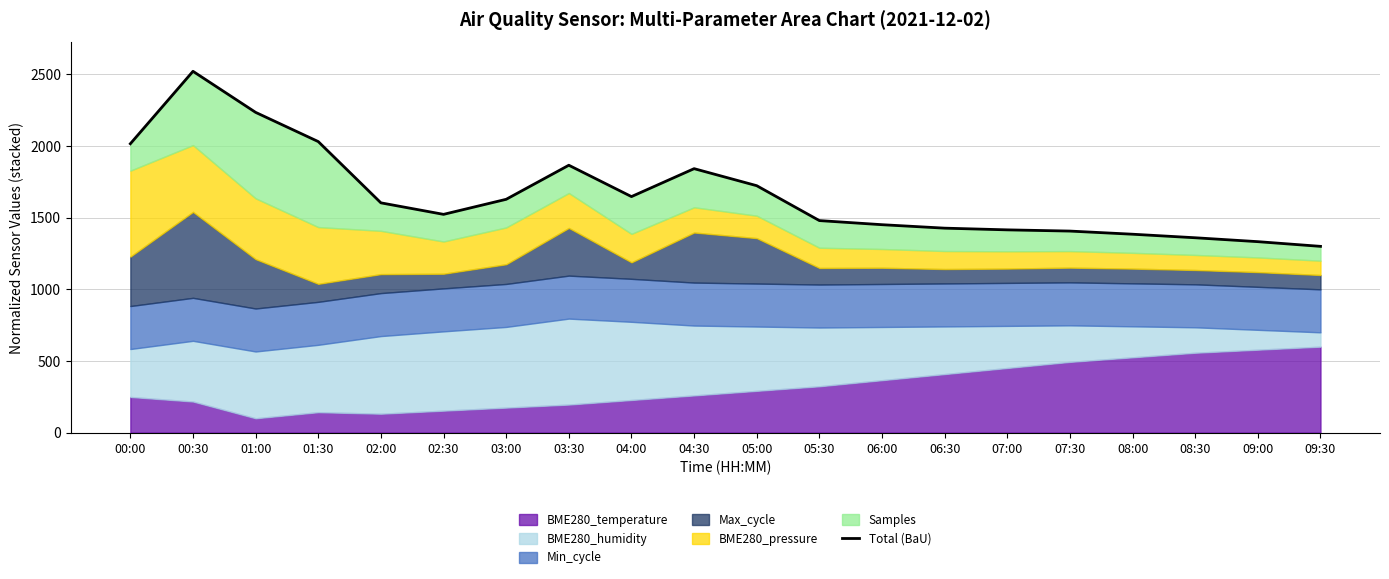

What is the difference between the values at 07:00 and 05:00?

308.2